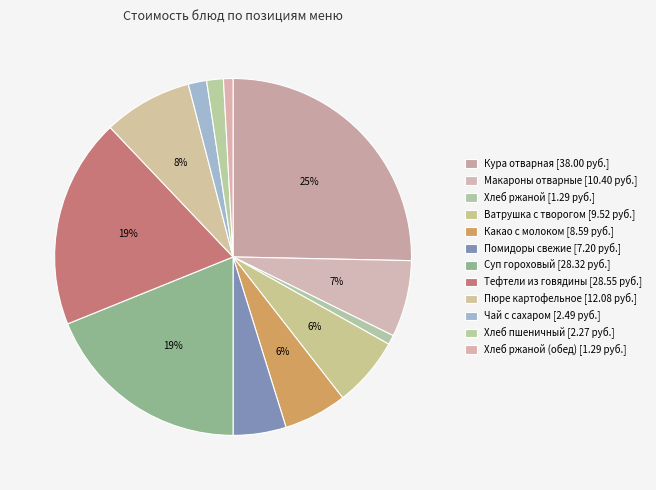

Which category has the biggest portion of the pie?

Кура отварная